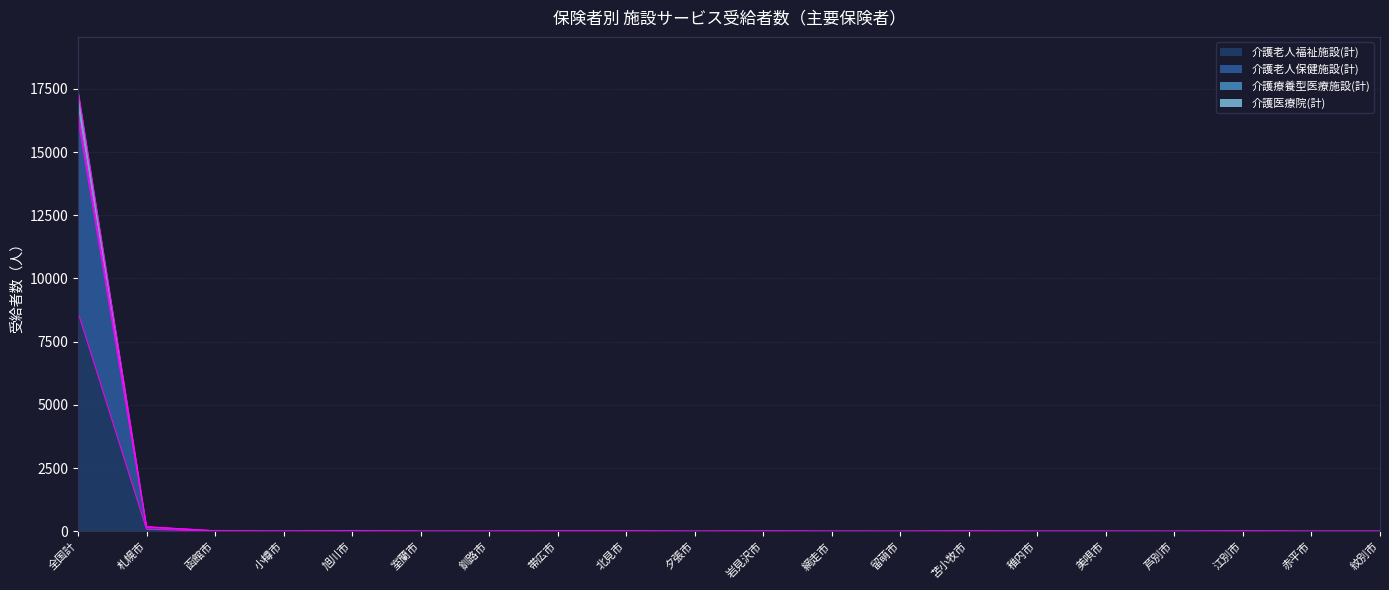

What is the average value of the 介護老人福祉施設(計) series?

440